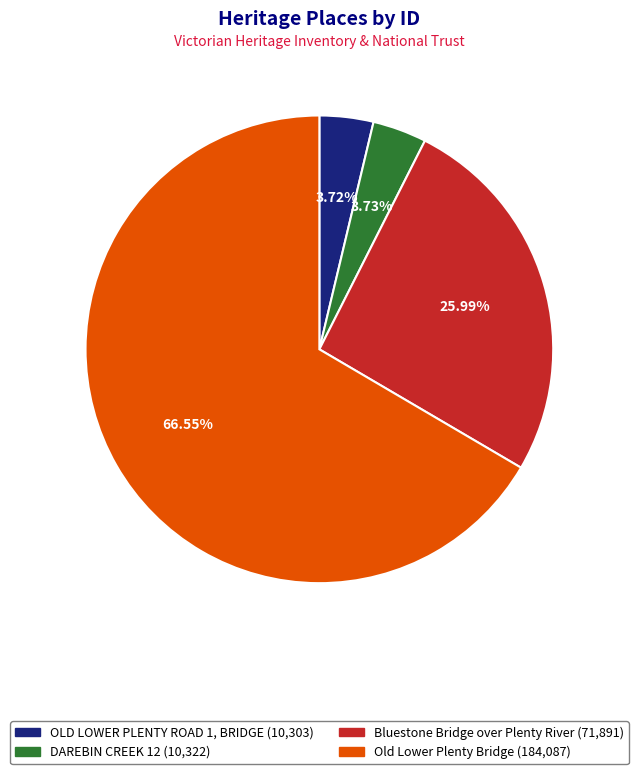

Is Old Lower Plenty Bridge the majority of the pie?

Yes